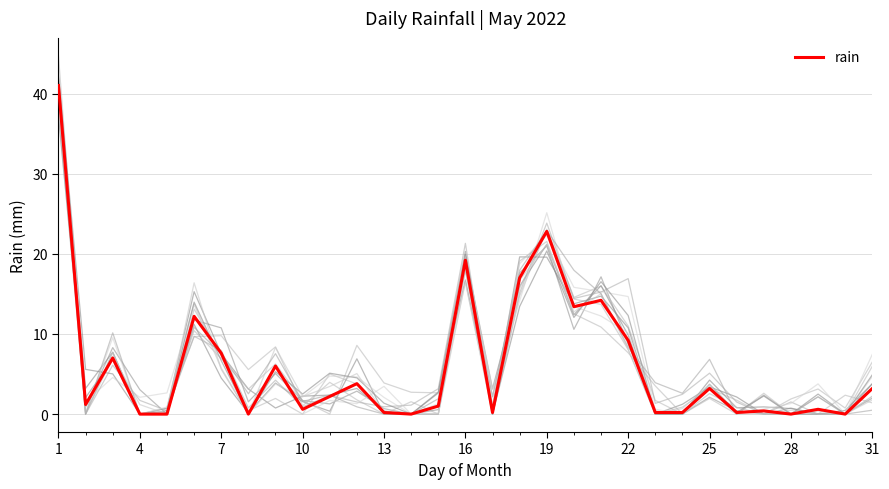

The value of rain at 7 is 2.5. True or false?

False